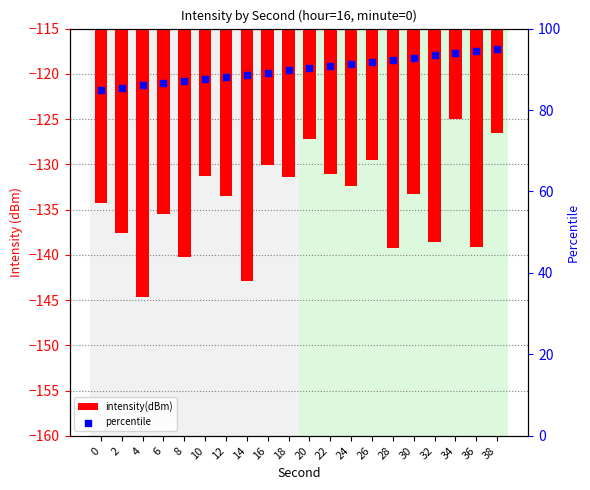

Is the value of percentile at 18 greater than the value of intensity(dBm) at 6?

Yes